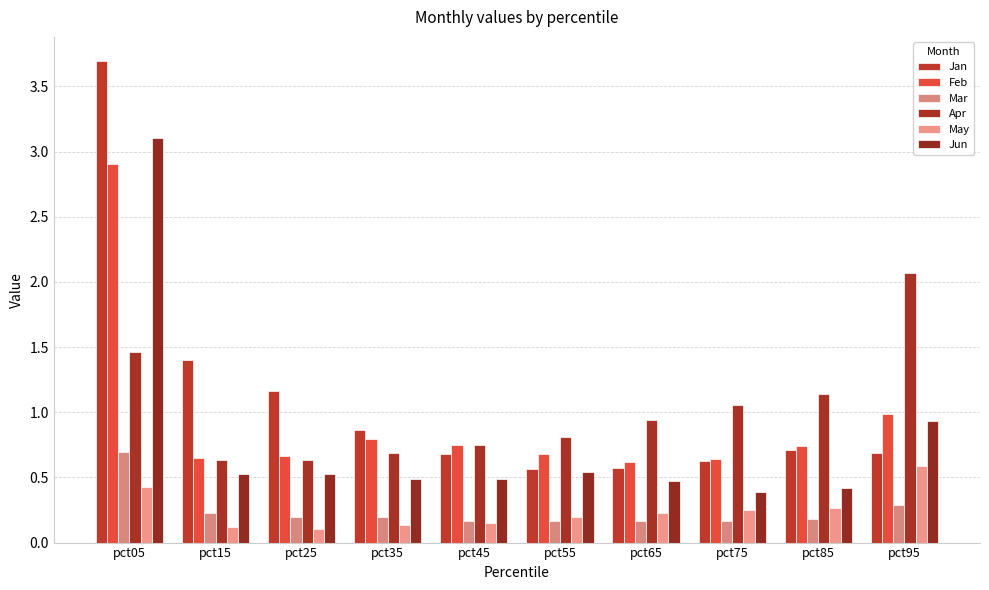

What is the value of the Jun bar at the 10th from the left?

0.9